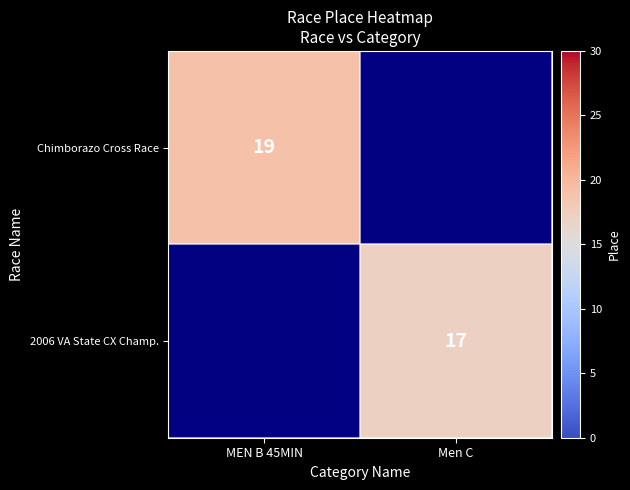

The value of Chimborazo Cross Race at MEN B 45MIN is 19. True or false?

True